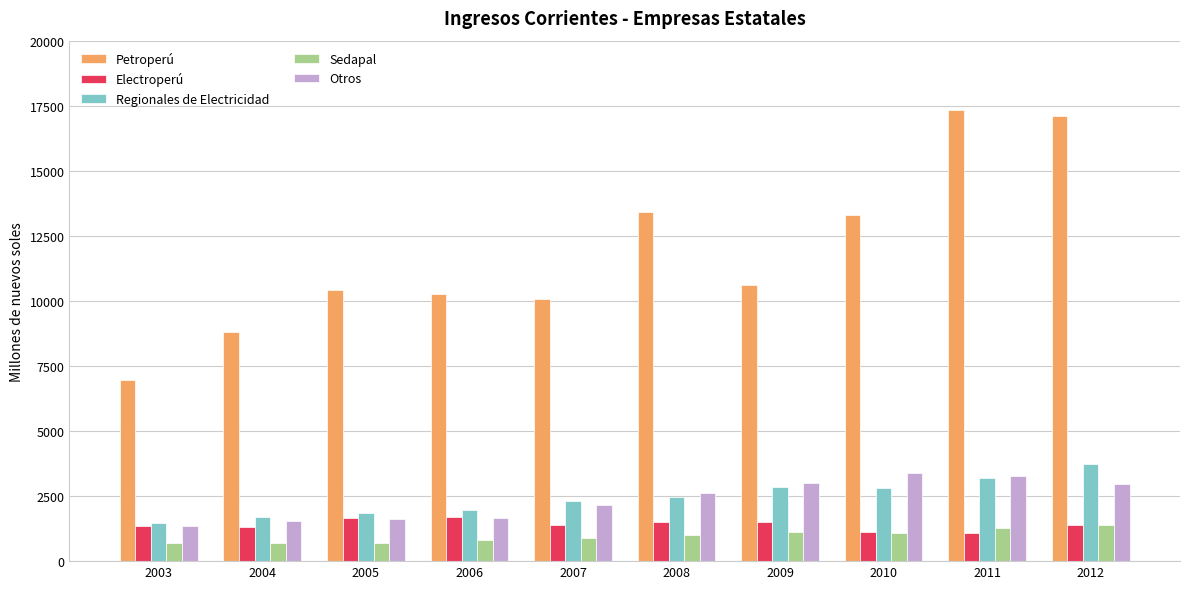

How many distinct data groups are displayed?

5